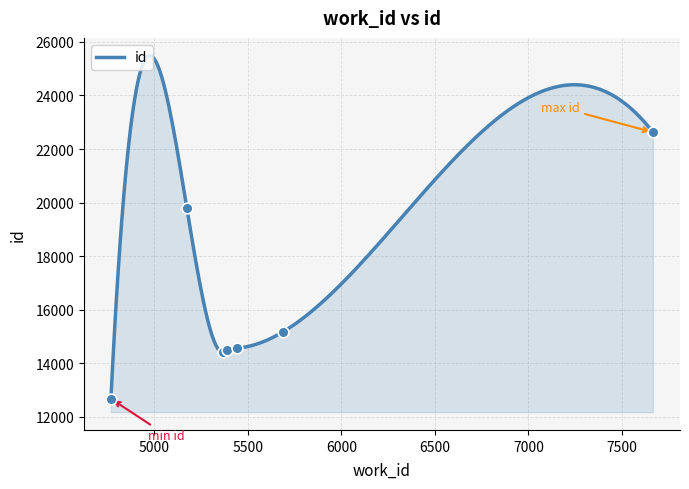

Approximately how many times larger is the value at 5366 compared to 5687?

0.9